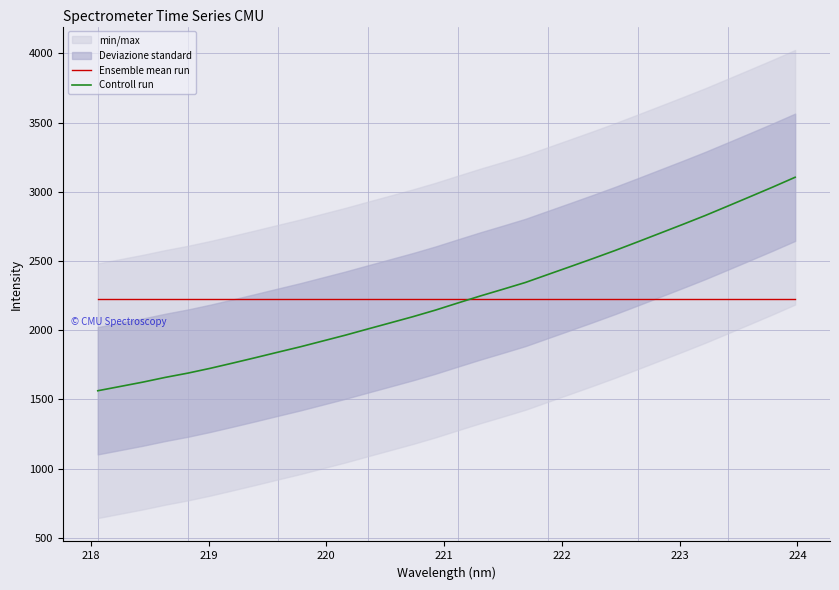

What is the highest value of the Ensemble mean run series?

2228.2